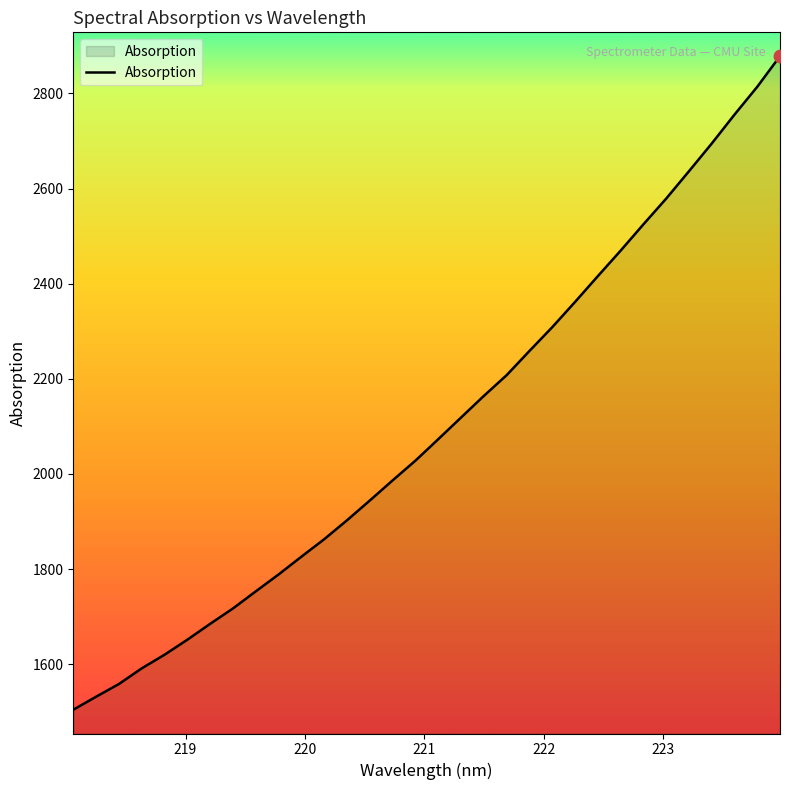

What is the minimum value shown in the chart?

1504.3